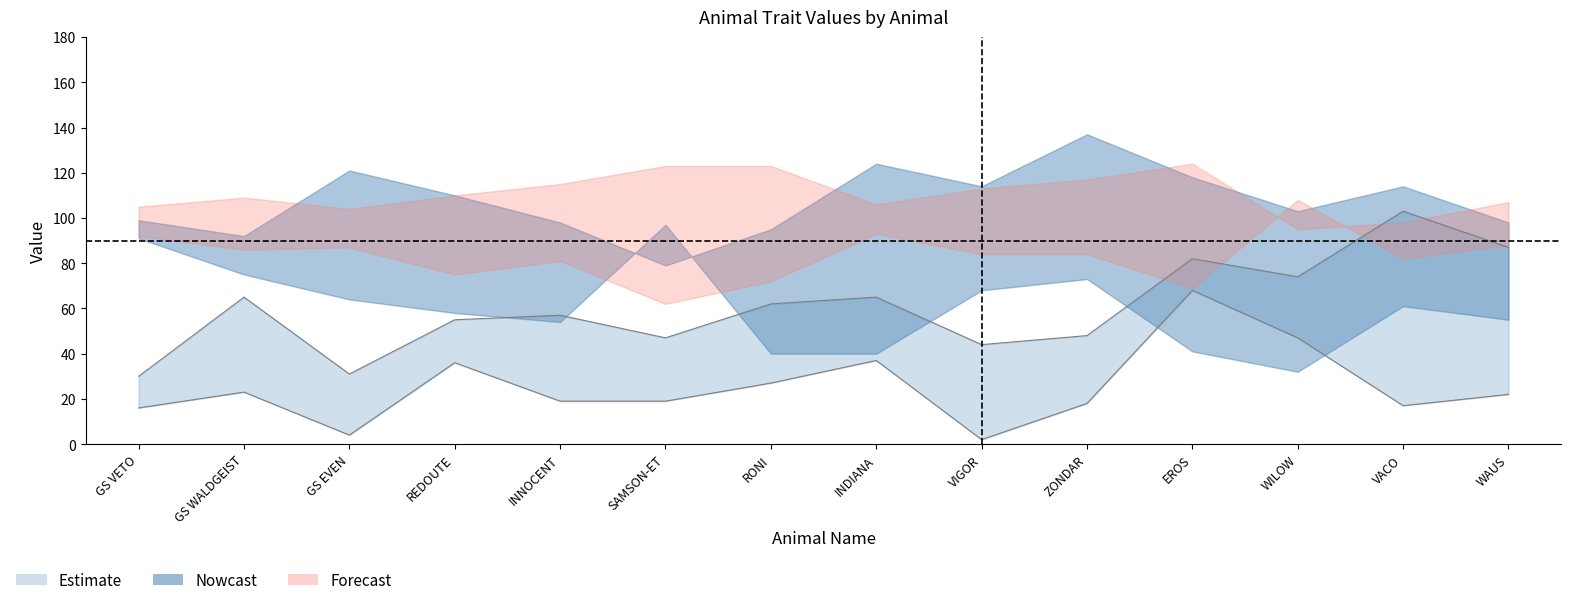

The lt_m series shows 205 at ZONDAR. True or false?

False